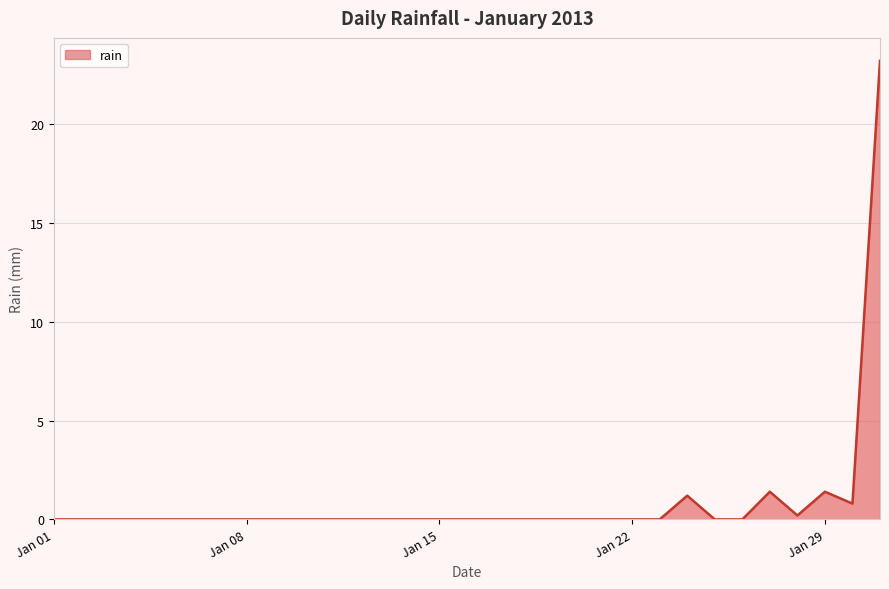

What is the difference between the maximum and minimum values?

23.2